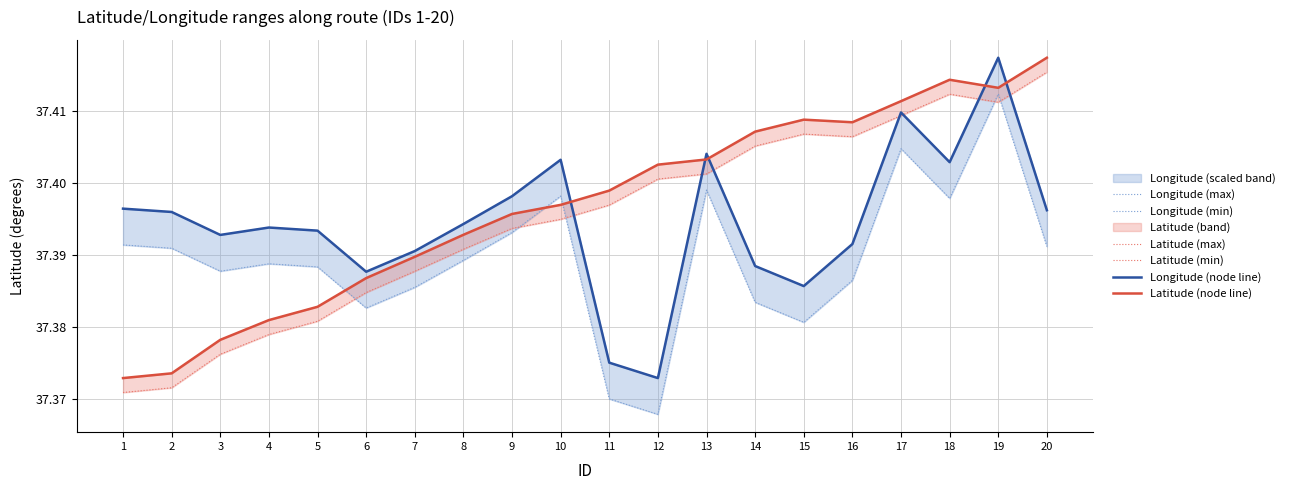

True or false: Longitude (node line) and Longitude (max) intersect in this chart.

False